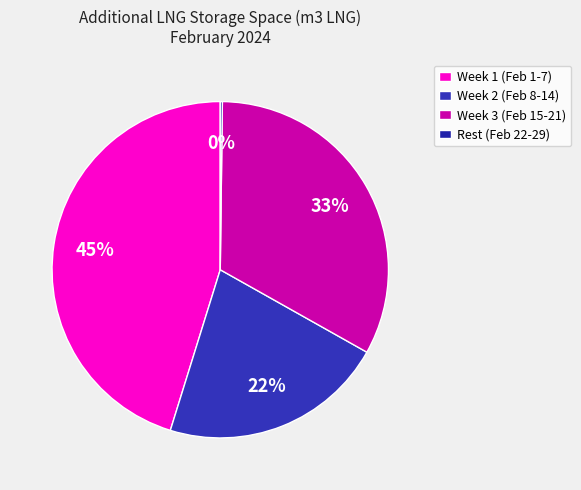

Does any single category account for the majority?

No